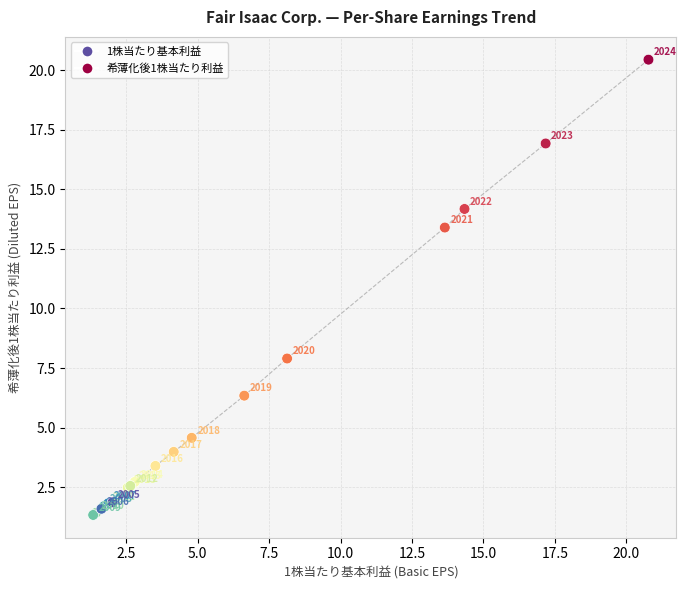

What Y value in the scatter plot is closest to 10?

7.9